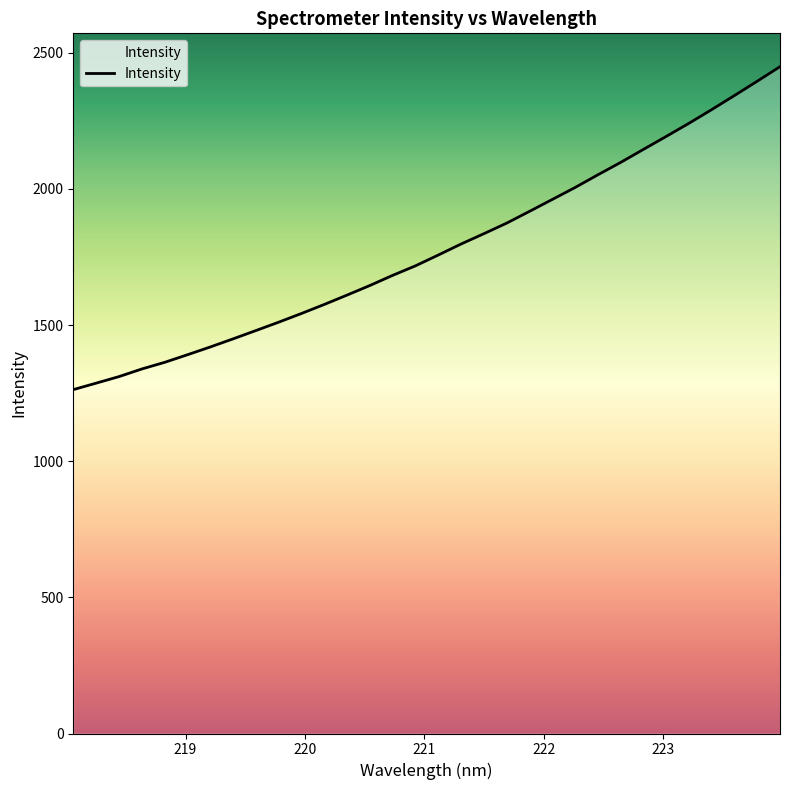

How many series are shown in this chart?

1